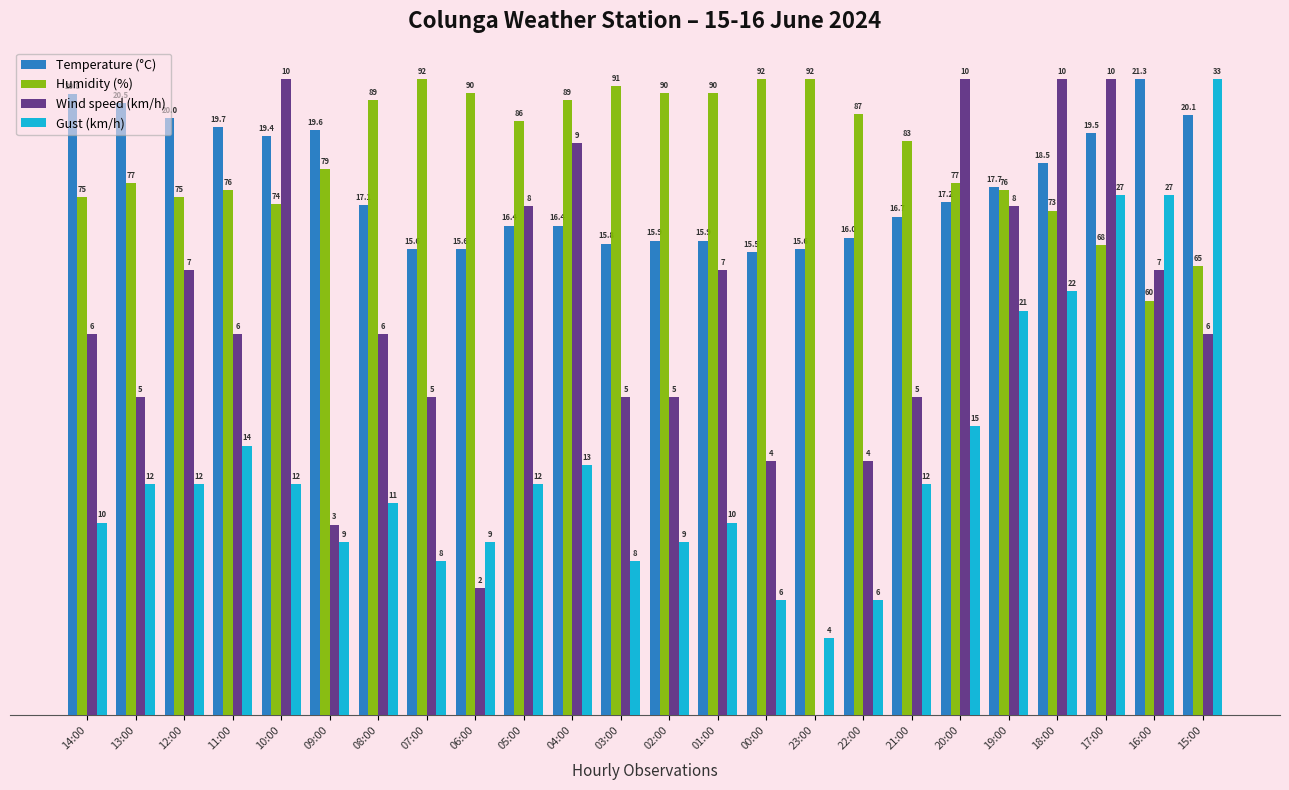

What is the label of the 24th bar from the right?

14:00